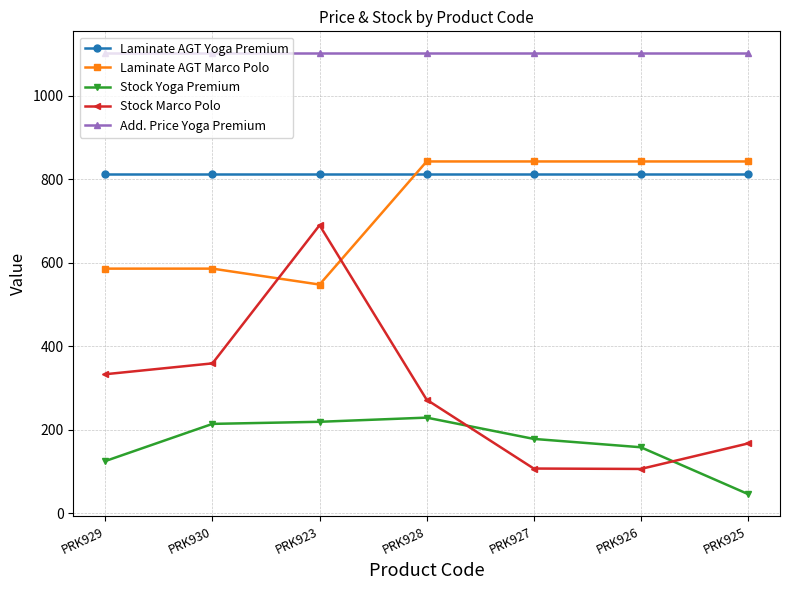

What is the value of the Stock Marco Polo point at the 3rd from the left?

690.0